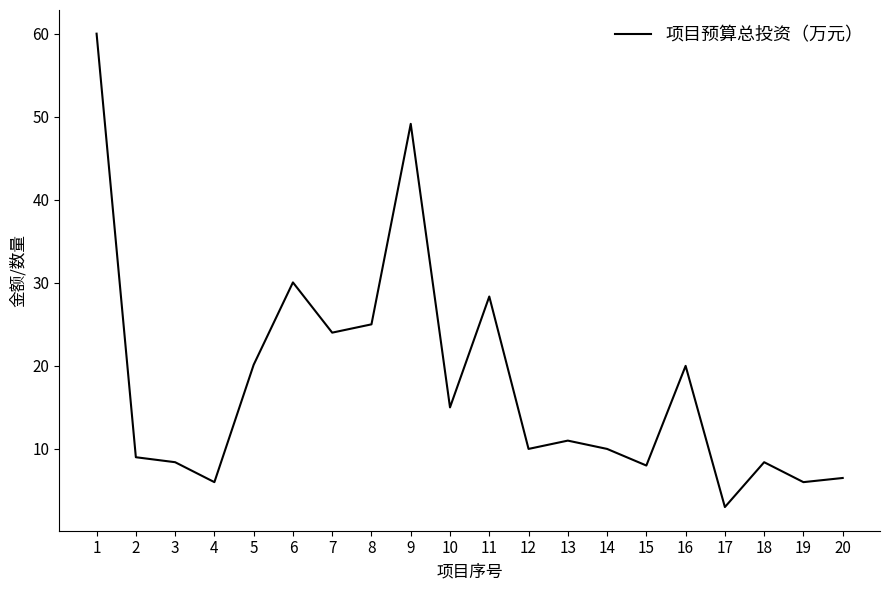

What value does the data have at 19?

6.0